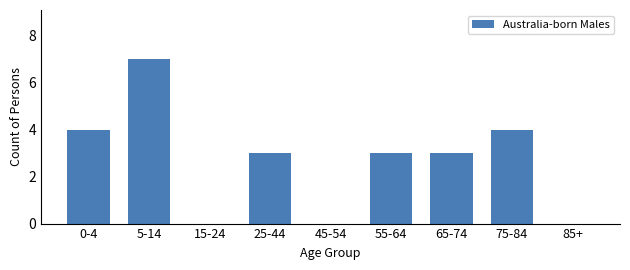

Reading left to right, what are all the values shown in this chart?

0-4=4	5-14=7	15-24=0	25-44=3	45-54=0	55-64=3	65-74=3	75-84=4	85+=0